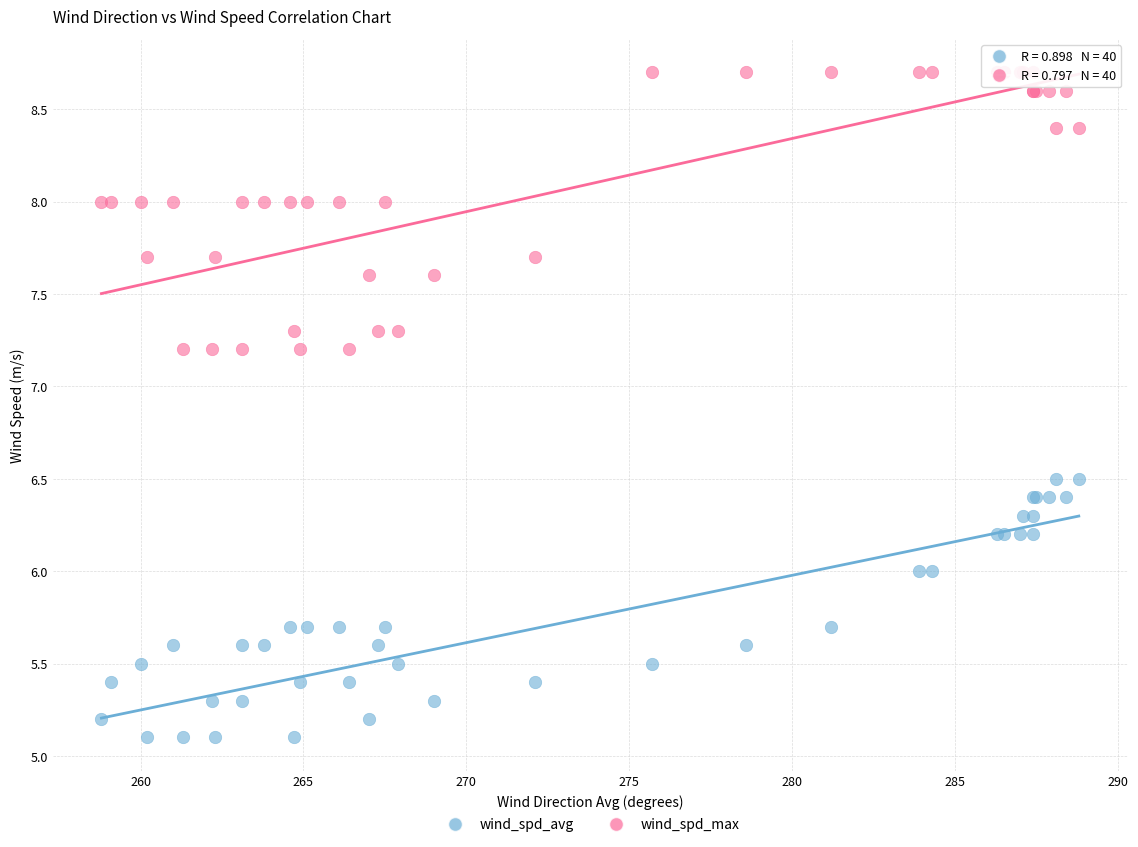

What are all the series names shown in the legend?

wind_spd_avg, wind_spd_max